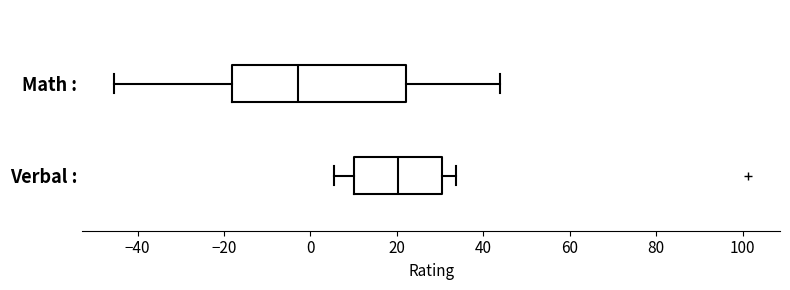

Reading bottom to top, transcribe this box plot: for each box, give where its median line is, the range the box spans, and where its two whiskers end, as read against the x-axis. The values are not printed on the chart, so give them approximately, as read against the axis.

Verbal :: median 20, box 10 to 30, whiskers 6 to 34
Math :: median -2, box -18 to 22, whiskers -46 to 44